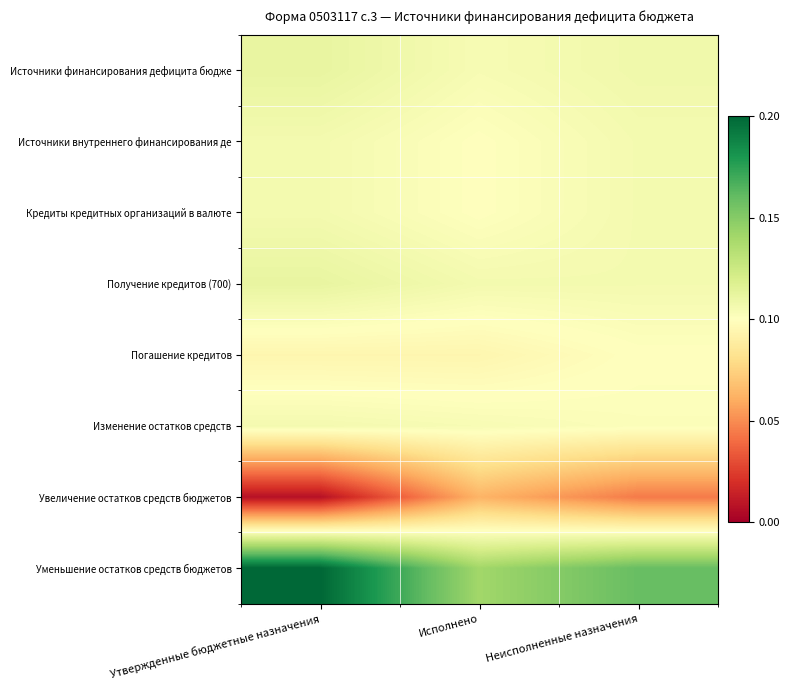

Reading left to right, extract all data points from this chart.

Источники финансирования дефицита бюдже: Утвержденные бюджетные назначения=0.6	Исполнено=0.5	Неисполненные назначения=0.5
Источники внутреннего финансирования де: Утвержденные бюджетные назначения=0.5	Исполнено=0.5	Неисполненные назначения=0.5
Кредиты кредитных организаций в валюте: Утвержденные бюджетные назначения=0.5	Исполнено=0.5	Неисполненные назначения=0.5
Получение кредитов (700): Утвержденные бюджетные назначения=0.6	Исполнено=0.5	Неисполненные назначения=0.5
Погашение кредитов: Утвержденные бюджетные назначения=0.5	Исполнено=0.5	Неисполненные назначения=0.5
Изменение остатков средств: Утвержденные бюджетные назначения=0.5	Исполнено=0.5	Неисполненные назначения=0.5
Увеличение остатков средств бюджетов: Утвержденные бюджетные назначения=0.0	Исполнено=0.3	Неисполненные назначения=0.2
Уменьшение остатков средств бюджетов: Утвержденные бюджетные назначения=1.0	Исполнено=0.7	Неисполненные назначения=0.8